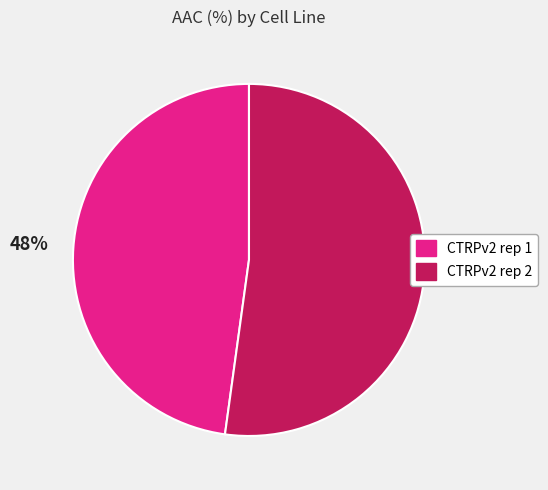

Which category has the biggest portion of the pie?

CTRPv2 rep 2